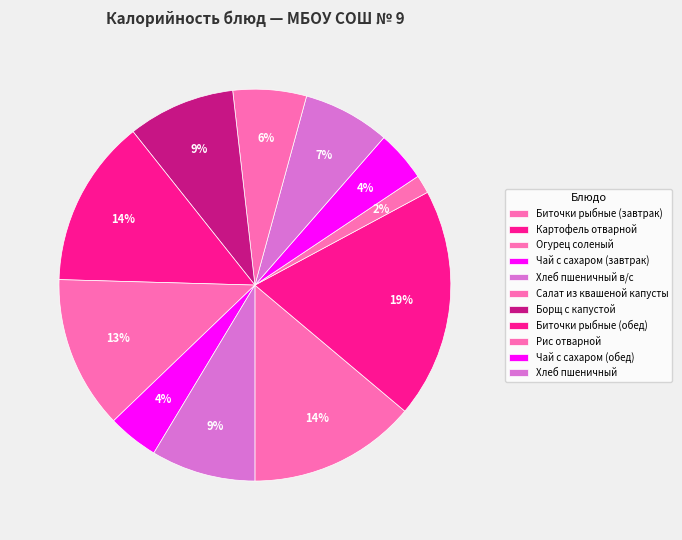

How many segments does this pie chart have?

11